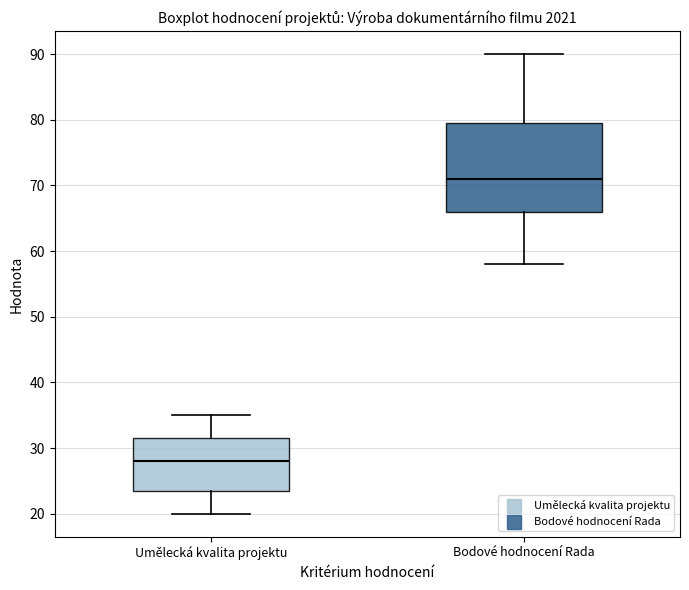

Where does the upper whisker of the box for Umělecká kvalita projektu end on the y-axis? The values are not printed on the chart, so give them approximately, as read against the axis.

35